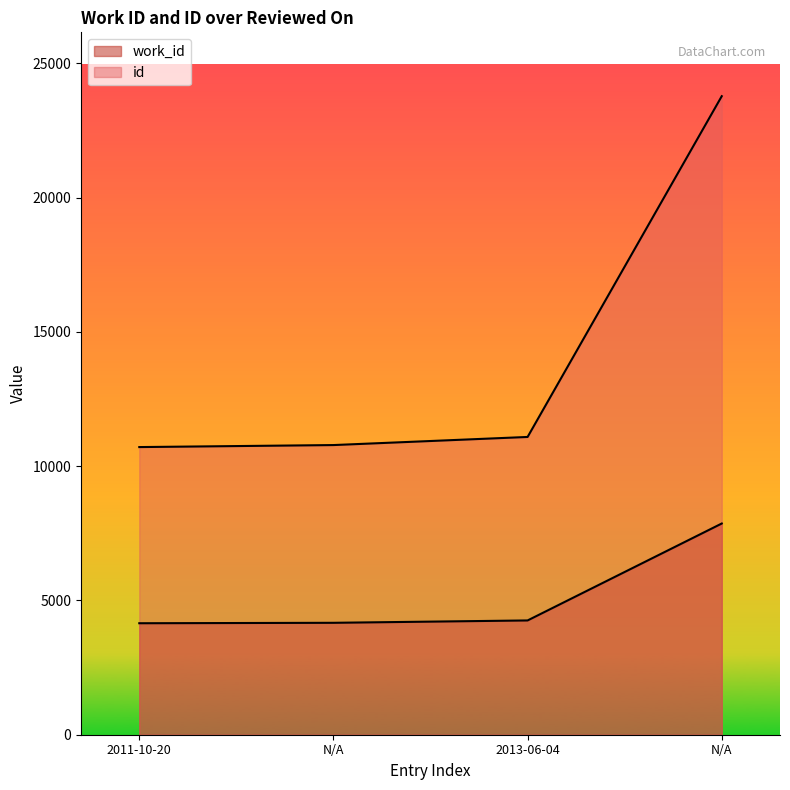

What is the label of the 4th point from the right?

2011-10-20